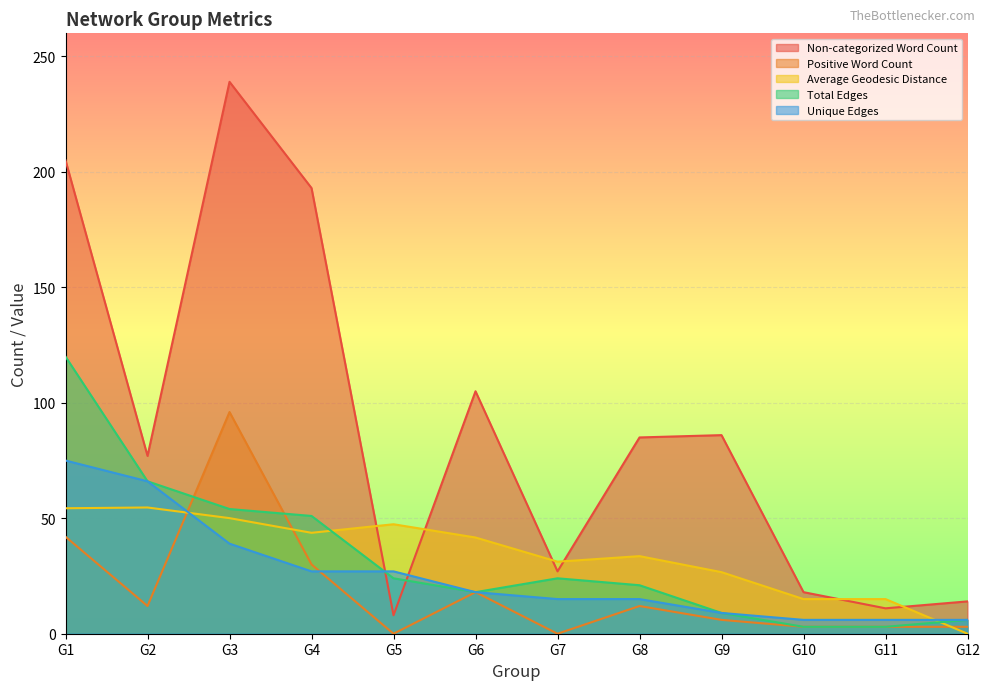

In Total Edges, how many points are higher than both neighbors (excluding endpoints)?

1